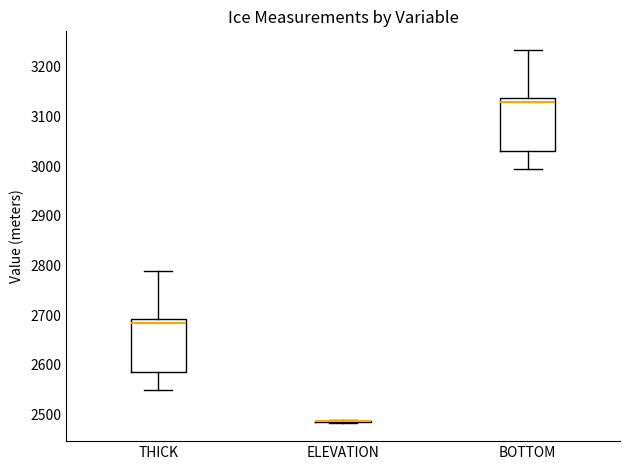

Reading left to right, transcribe this box plot: for each box, give where its median line is, the range the box spans, and where its two whiskers end, as read against the y-axis. The values are not printed on the chart, so give them approximately, as read against the axis.

THICK: median 2680, box 2590 to 2690, whiskers 2550 to 2790
ELEVATION: box collapsed to a line at 2490, whiskers 2480 to 2490
BOTTOM: median 3130, box 3030 to 3140, whiskers 2990 to 3230